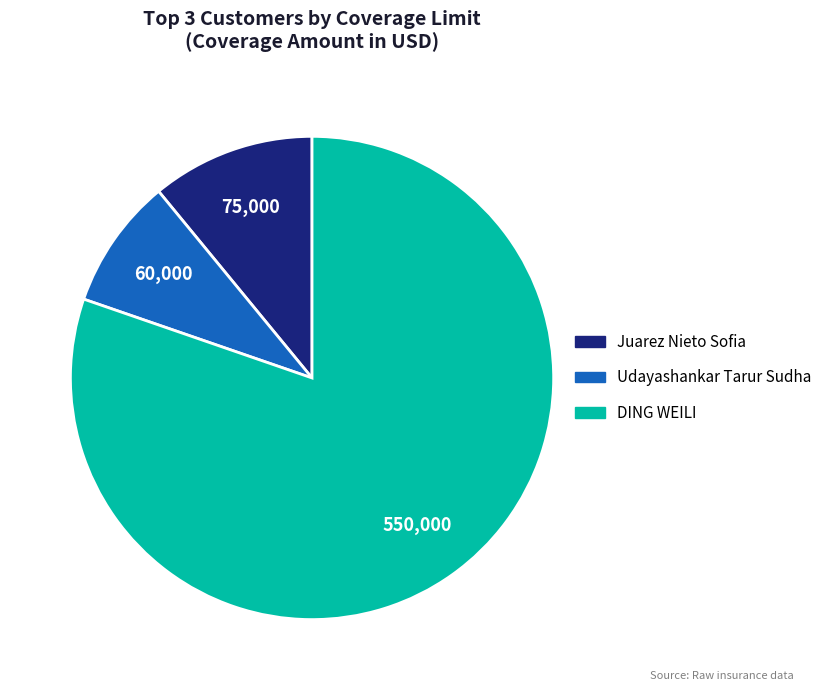

Is the sum of DING WEILI and Juarez Nieto Sofia greater than half?

Yes